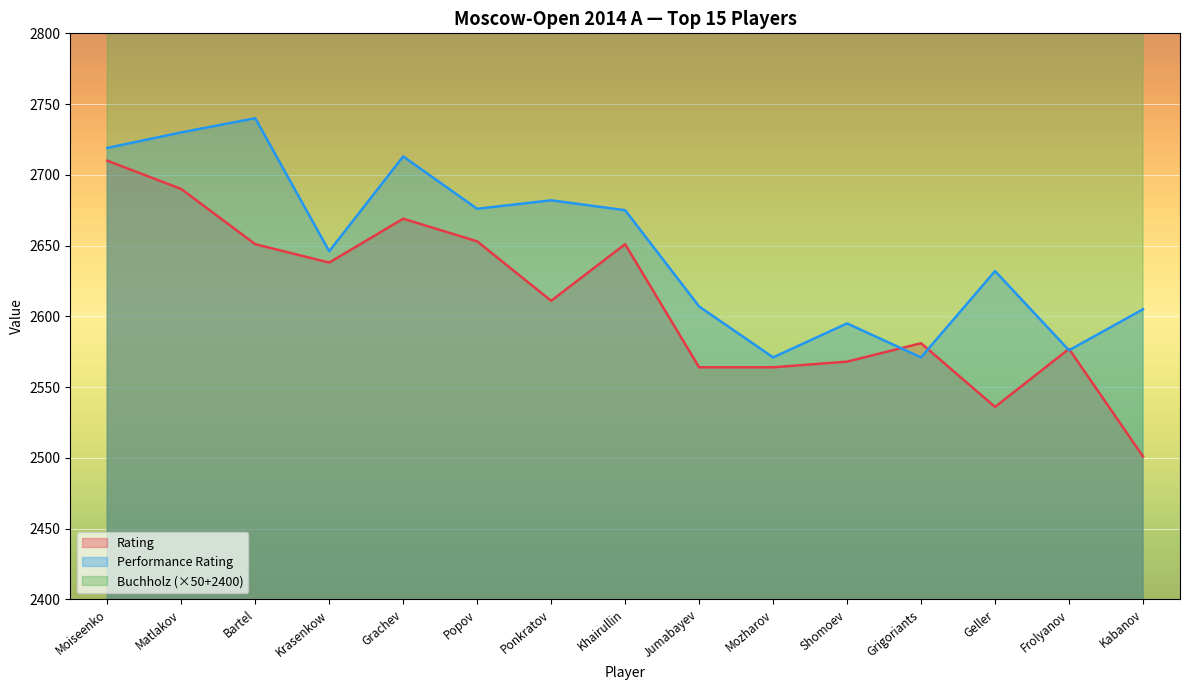

At which category does Rating reach its first local peak?

Grachev